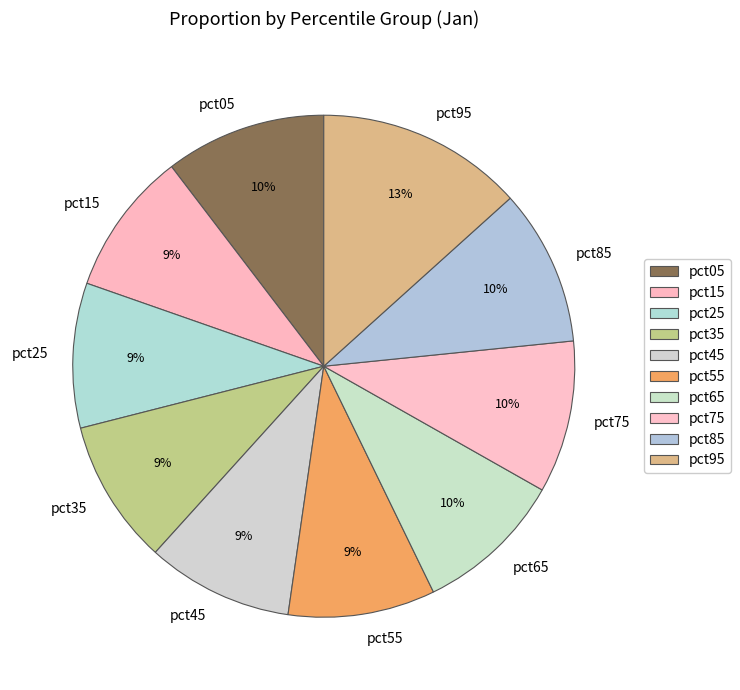

True or false: pct45 accounts for 18% of the total.

False